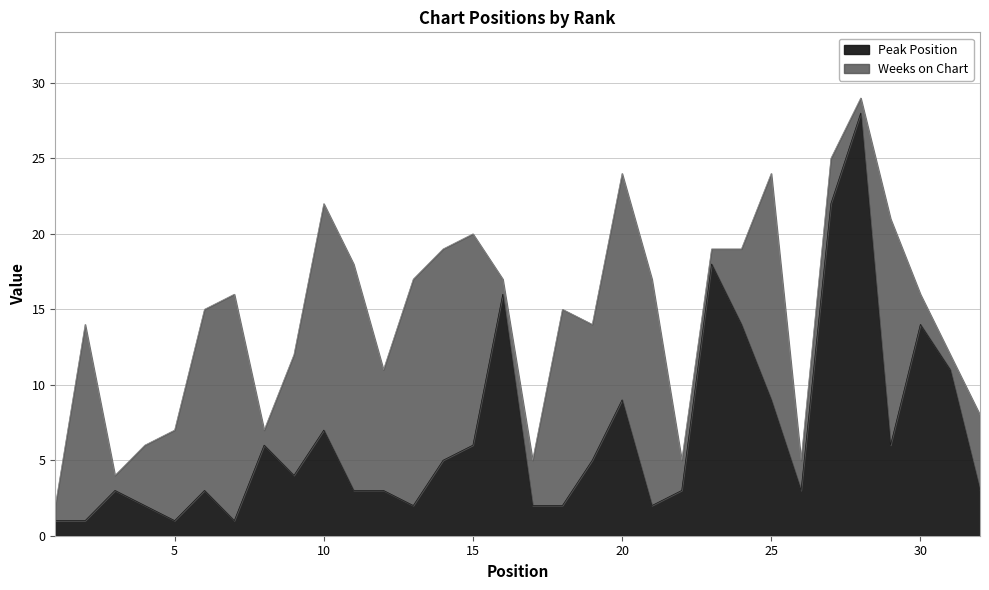

Rank the categories by value from lowest to highest.

1, 2, 5, 7, 4, 13, 17, 18, 21, 3, 6, 11, 12, 22, 26, 32, 9, 14, 19, 8, 15, 29, 10, 20, 25, 31, 24, 30, 16, 23, 27, 28